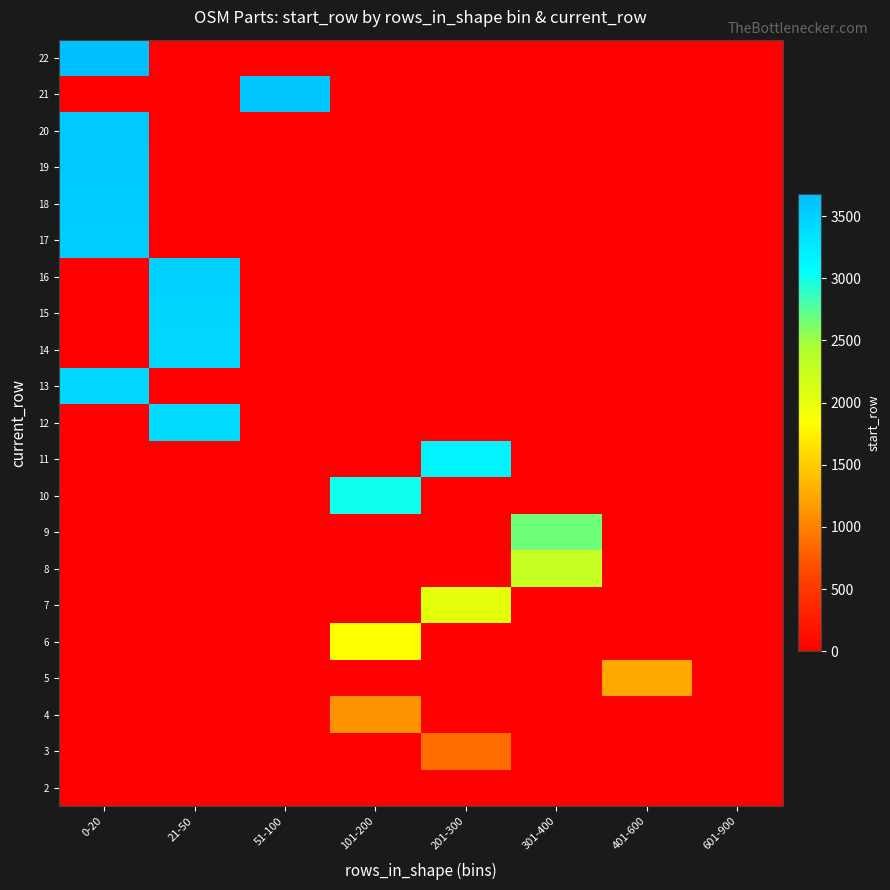

What is the total value across all series at 51-100?

3580